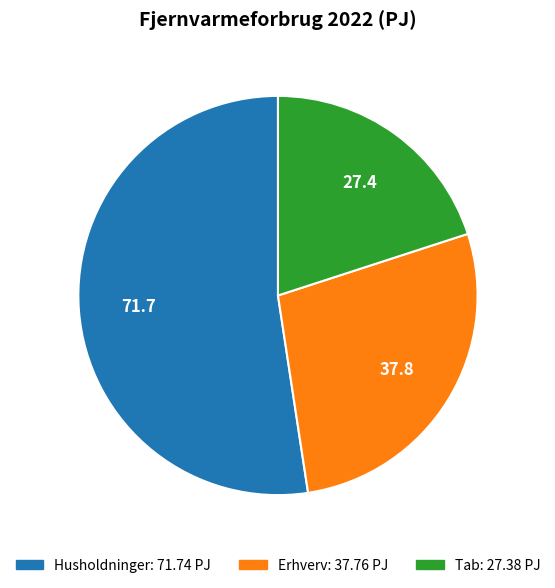

Is the sum of Tab and Husholdninger greater than half?

Yes